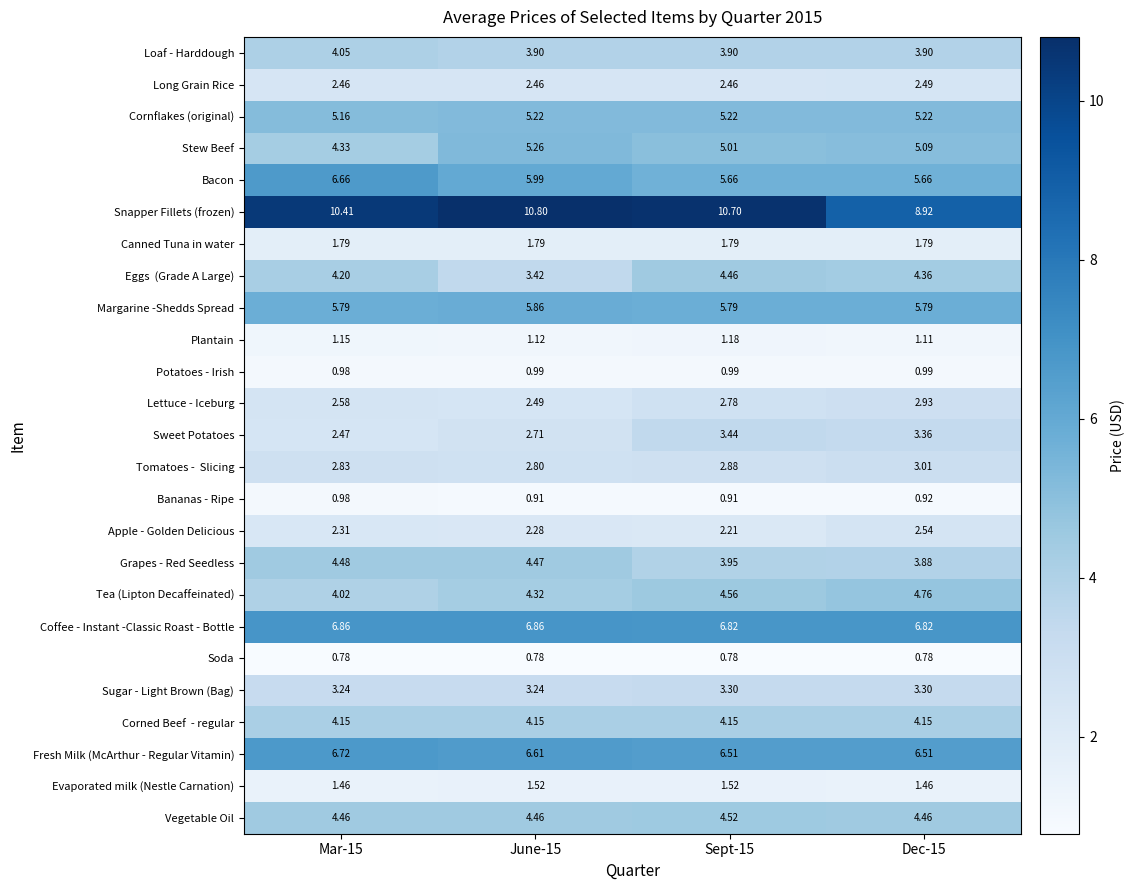

Which series has the largest range (max minus min)?

Snapper Fillets (frozen)